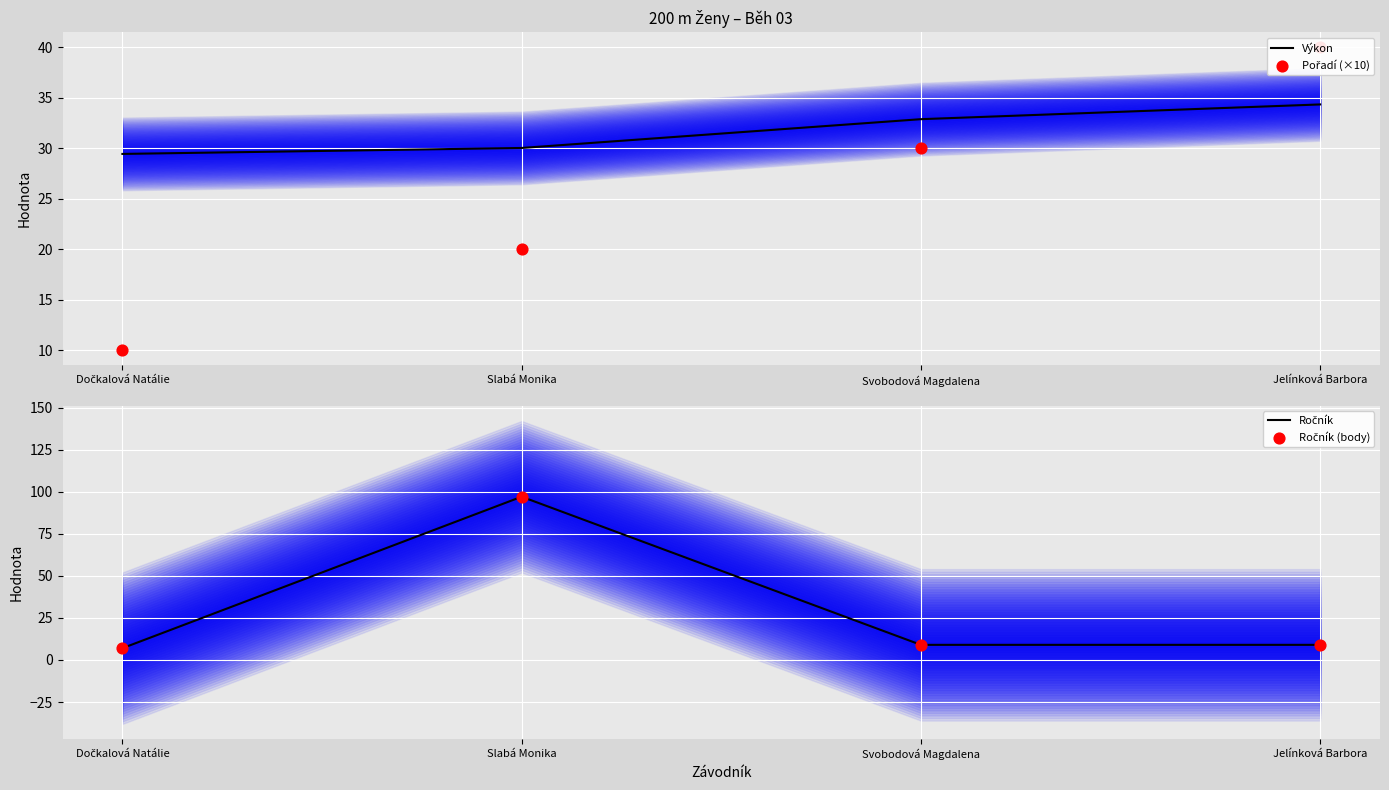

What is the total value across all series at Jelínková Barbora?

92.3